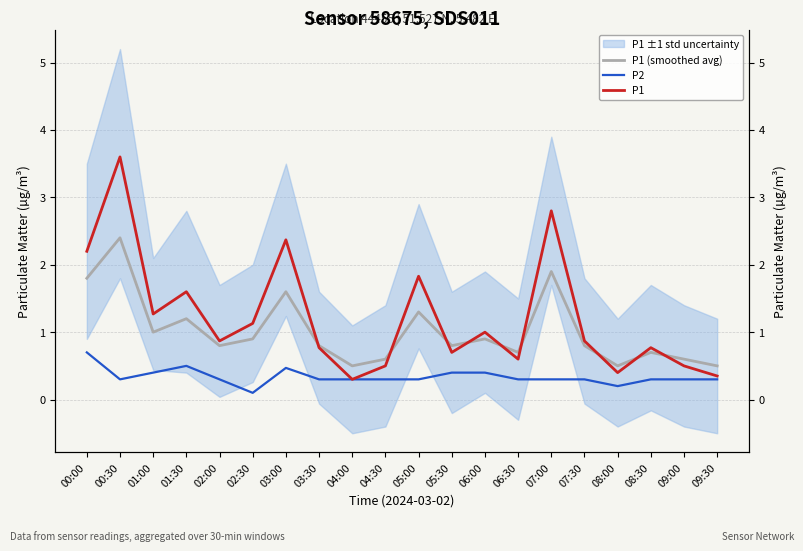

The P2 series shows 0.5 at 01:00. True or false?

False